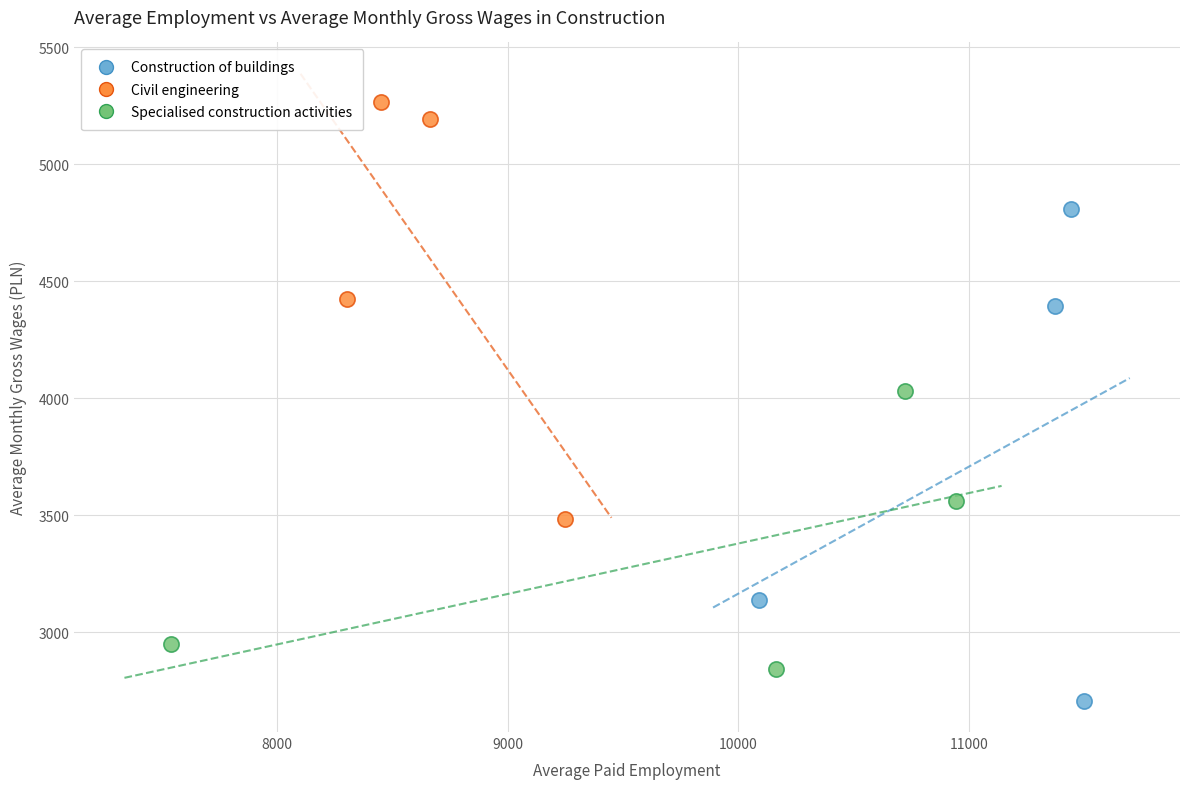

Which series reaches the minimum Y coordinate?

Construction of buildings